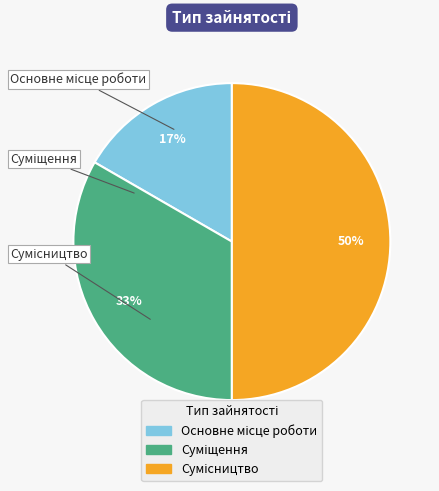

To the nearest percent, what is the average slice percentage?

33%